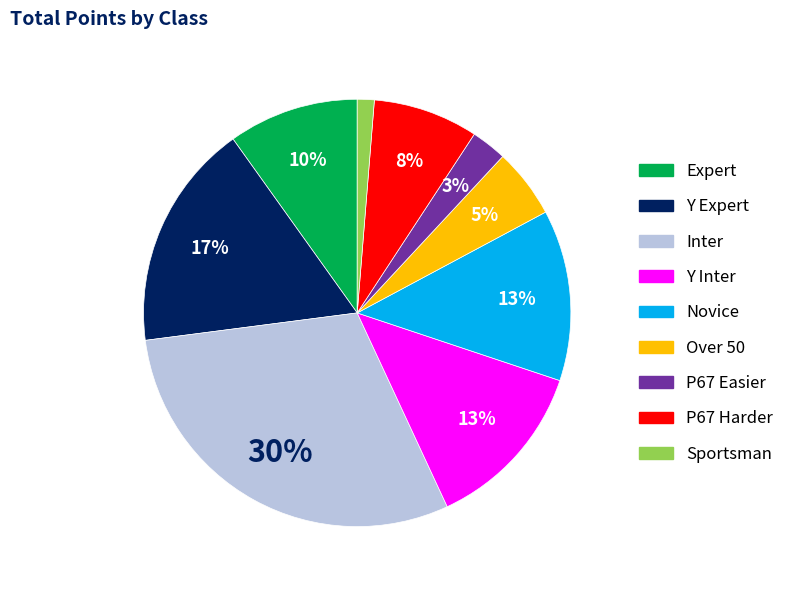

Combined, do P67 Easier and Sportsman account for over 50%?

No